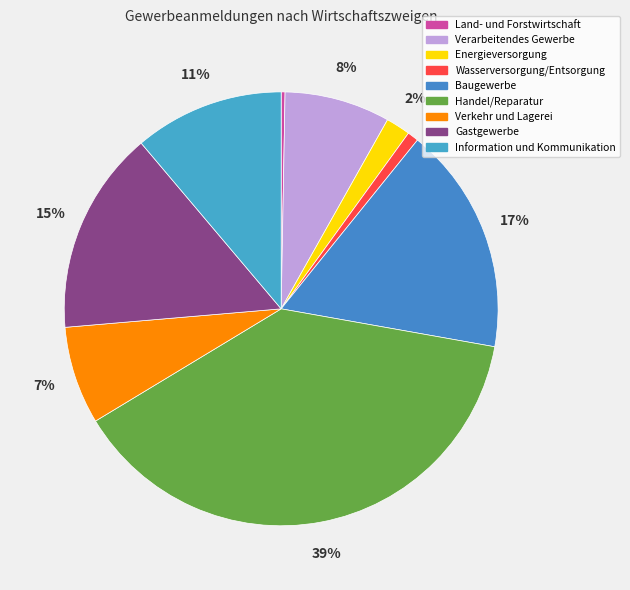

True or false: Wasserversorgung/Entsorgung accounts for 1% of the total.

True